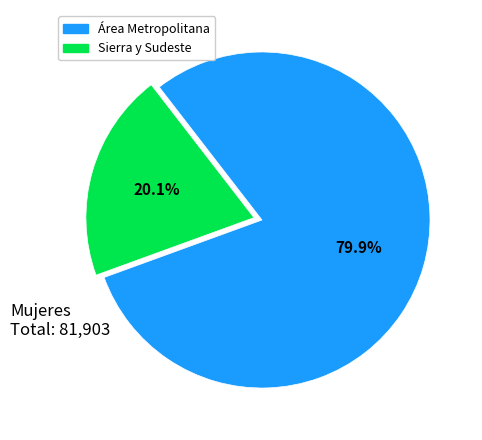

How many segments does this pie chart have?

2